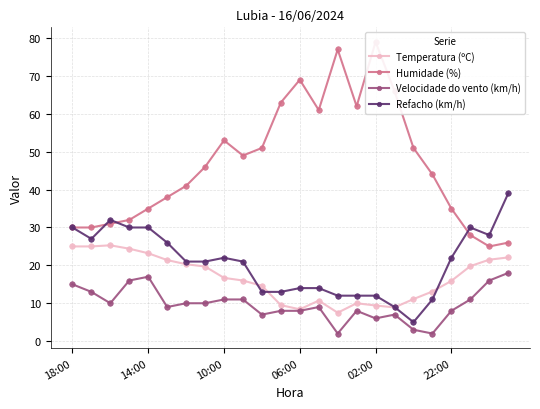

Reading left to right, list all the values displayed in this chart.

Temperatura (ºC): 25.0	25.0	25.3	24.4	23.2	21.4	20.3	19.7	16.7	16.0	14.6	9.5	8.4	10.7	7.5	10.0	9.4	8.9	11.1	13.1	15.9	19.8	21.5	22.1
Humidade (%): 30.0	30.0	31.0	32.0	35.0	38.0	41.0	46.0	53.0	49.0	51.0	63.0	69.0	61.0	77.0	62.0	79.0	66.0	51.0	44.0	35.0	28.0	25.0	26.0
Velocidade do vento (km/h): 15.0	13.0	10.0	16.0	17.0	9.0	10.0	10.0	11.0	11.0	7.0	8.0	8.0	9.0	2.0	8.0	6.0	7.0	3.0	2.0	8.0	11.0	16.0	18.0
Refacho (km/h): 30.0	27.0	32.0	30.0	30.0	26.0	21.0	21.0	22.0	21.0	13.0	13.0	14.0	14.0	12.0	12.0	12.0	9.0	5.0	11.0	22.0	30.0	28.0	39.0